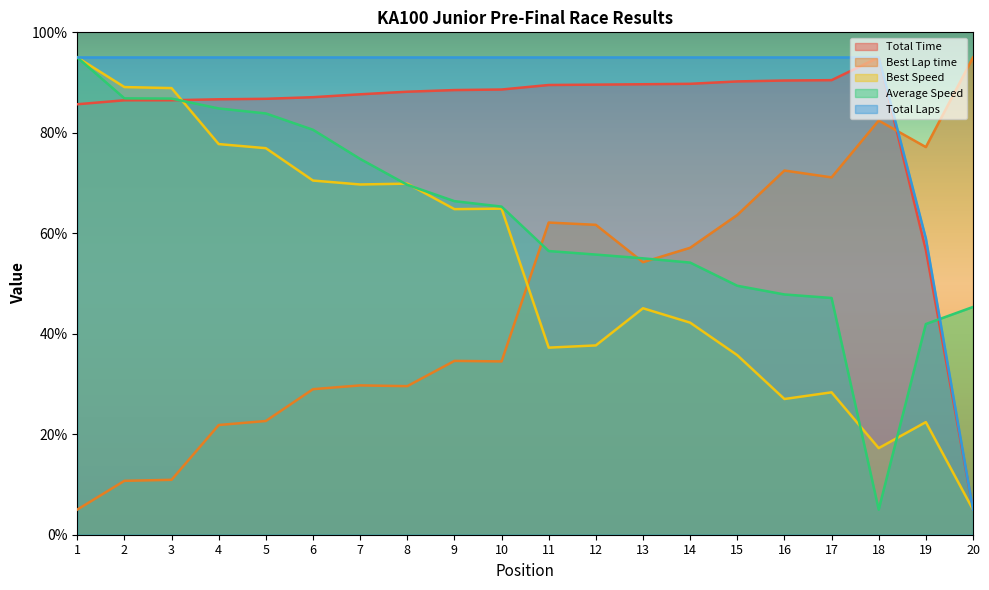

How many intersections are there between Average Speed and Best Lap time?

3